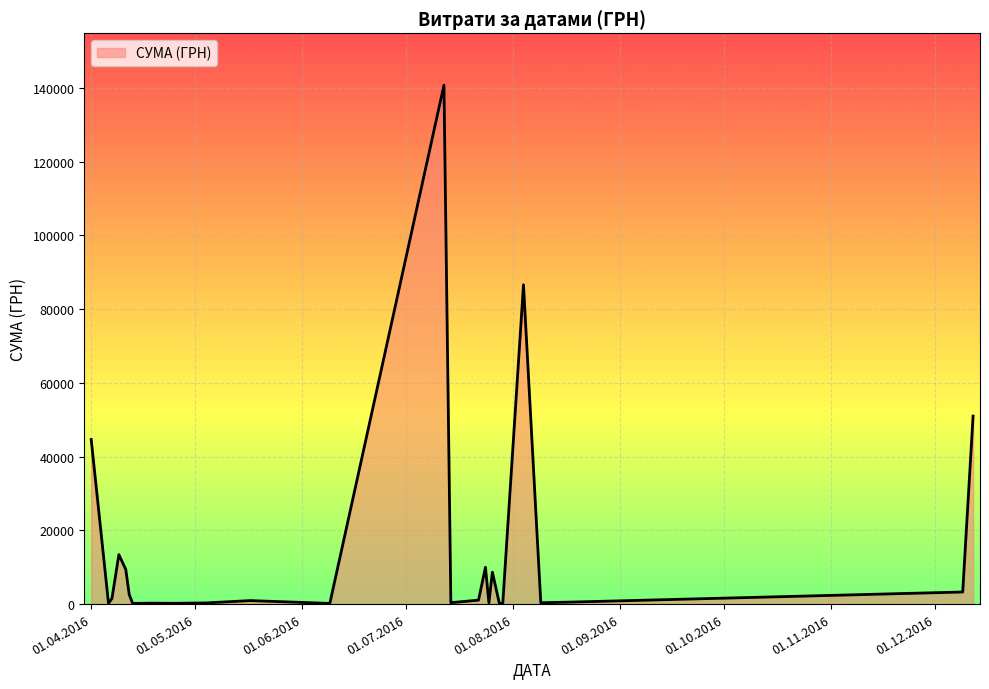

What is the greatest value displayed?

140706.2